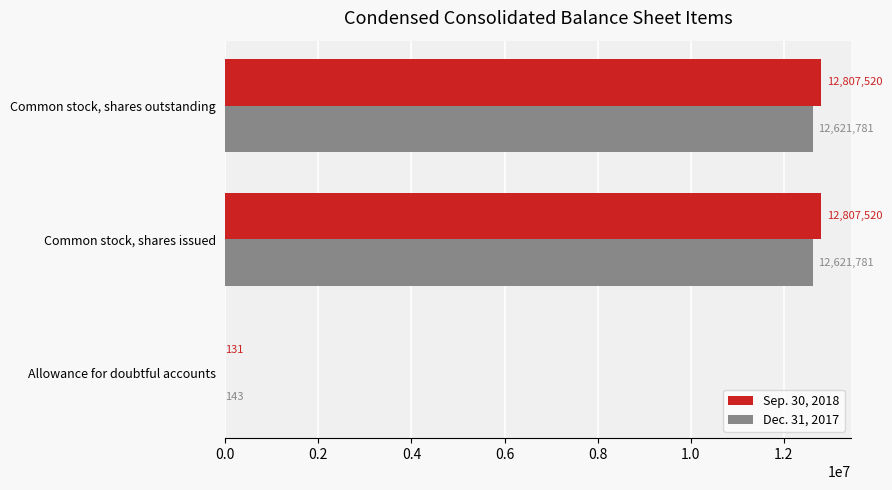

What is the sum of the Sep. 30, 2018 values at Common stock, shares issued and Allowance for doubtful accounts?

12807651